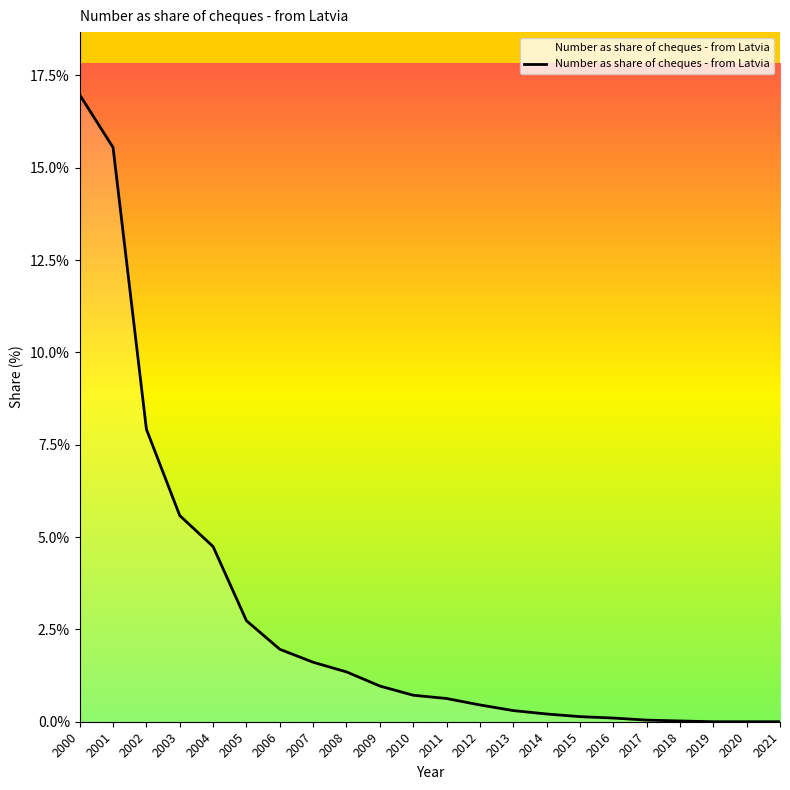

Is this an area chart (filled region under the line)?

Yes